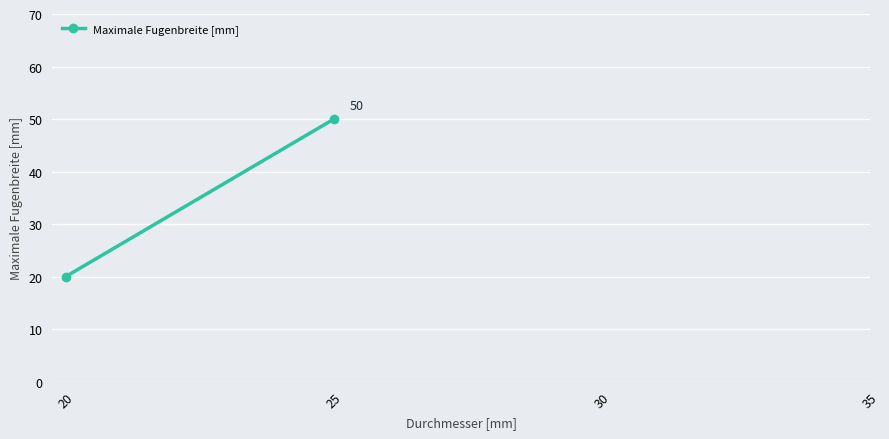

How many values are between 20 and 50?

2